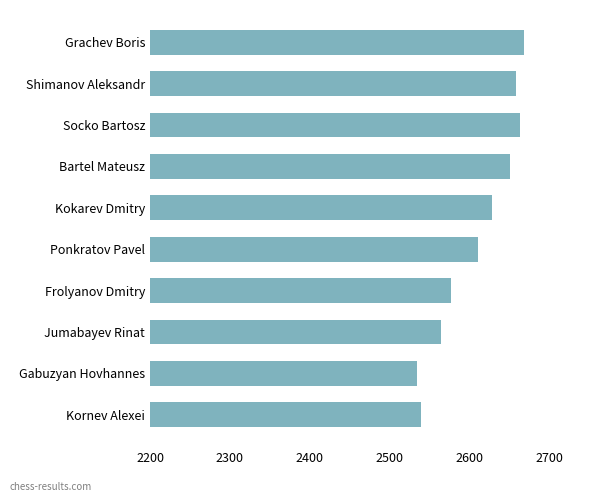

Rank the categories by value from highest to lowest.

Grachev Boris, Socko Bartosz, Shimanov Aleksandr, Bartel Mateusz, Kokarev Dmitry, Ponkratov Pavel, Frolyanov Dmitry, Jumabayev Rinat, Kornev Alexei, Gabuzyan Hovhannes